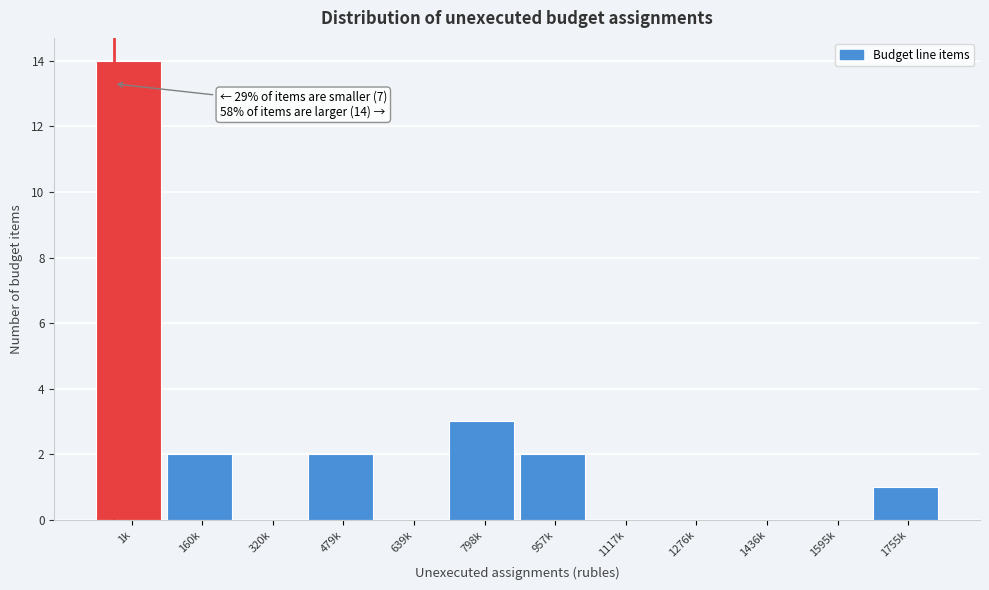

Reading left to right, list all the values displayed in this chart.

1k=14	160k=2	320k=0	479k=2	639k=0	798k=3	957k=2	1117k=0	1276k=0	1436k=0	1595k=0	1755k=1